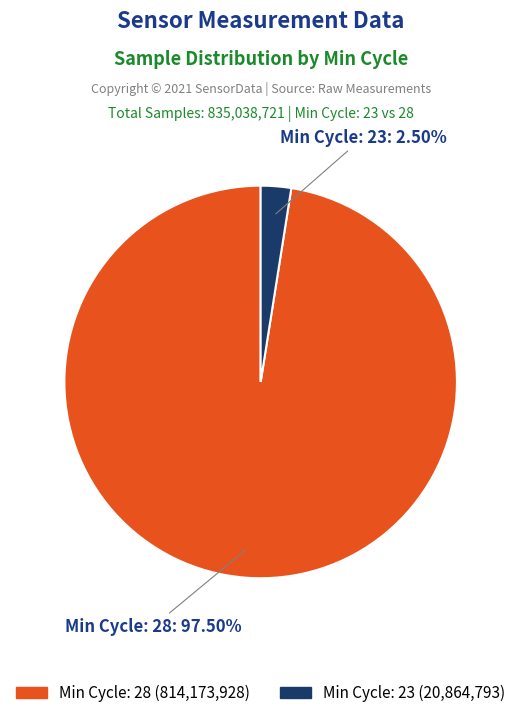

Is there a majority slice in this chart?

Yes